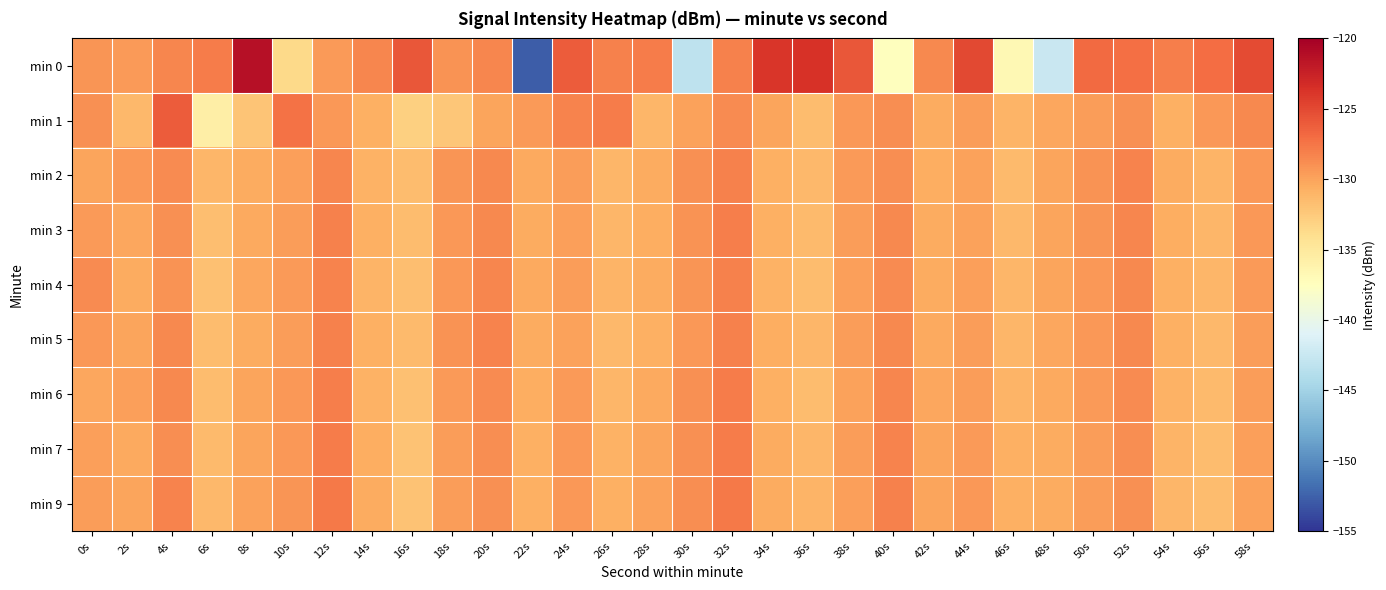

What is the spread (max minus min) of values at 36s?

7.9